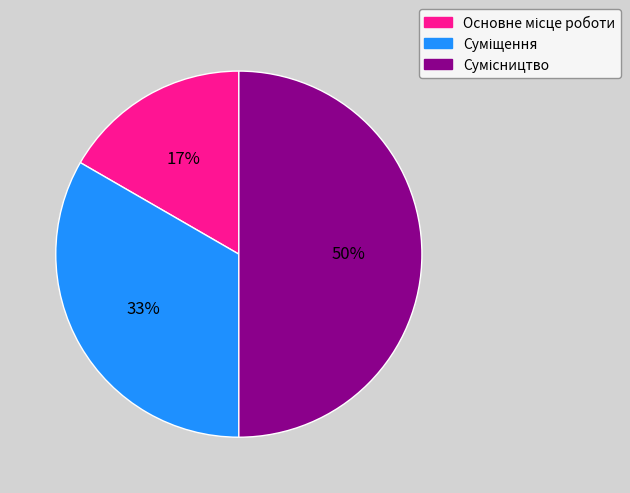

To the nearest percent, what is the average slice percentage?

33%